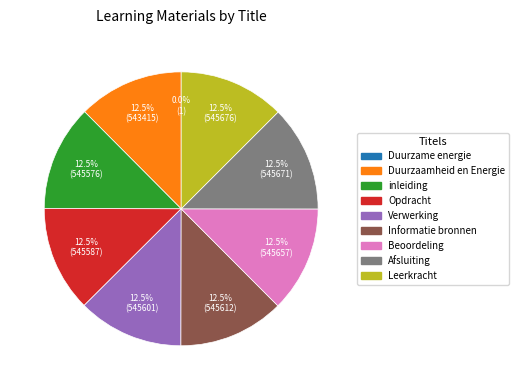

What is the ratio of the value at Opdracht to the value at Afsluiting?

1.0